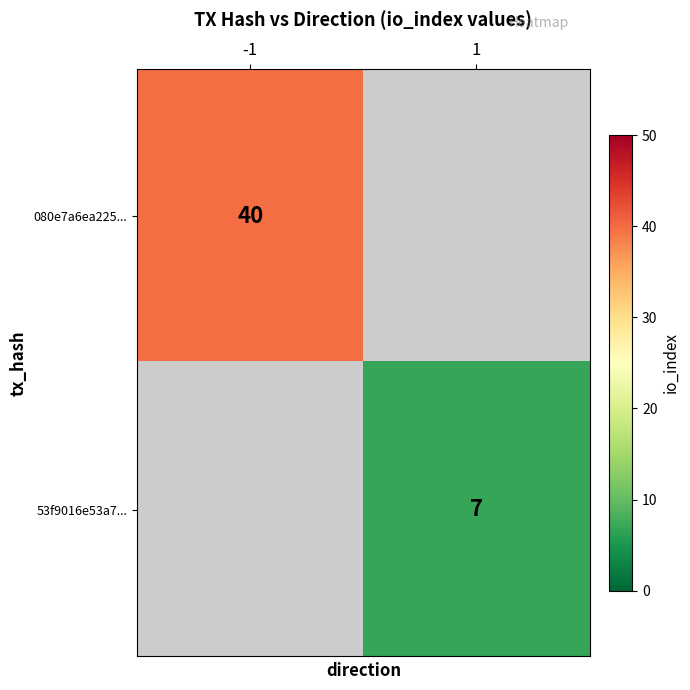

Which has a higher value, 1 or -1?

-1